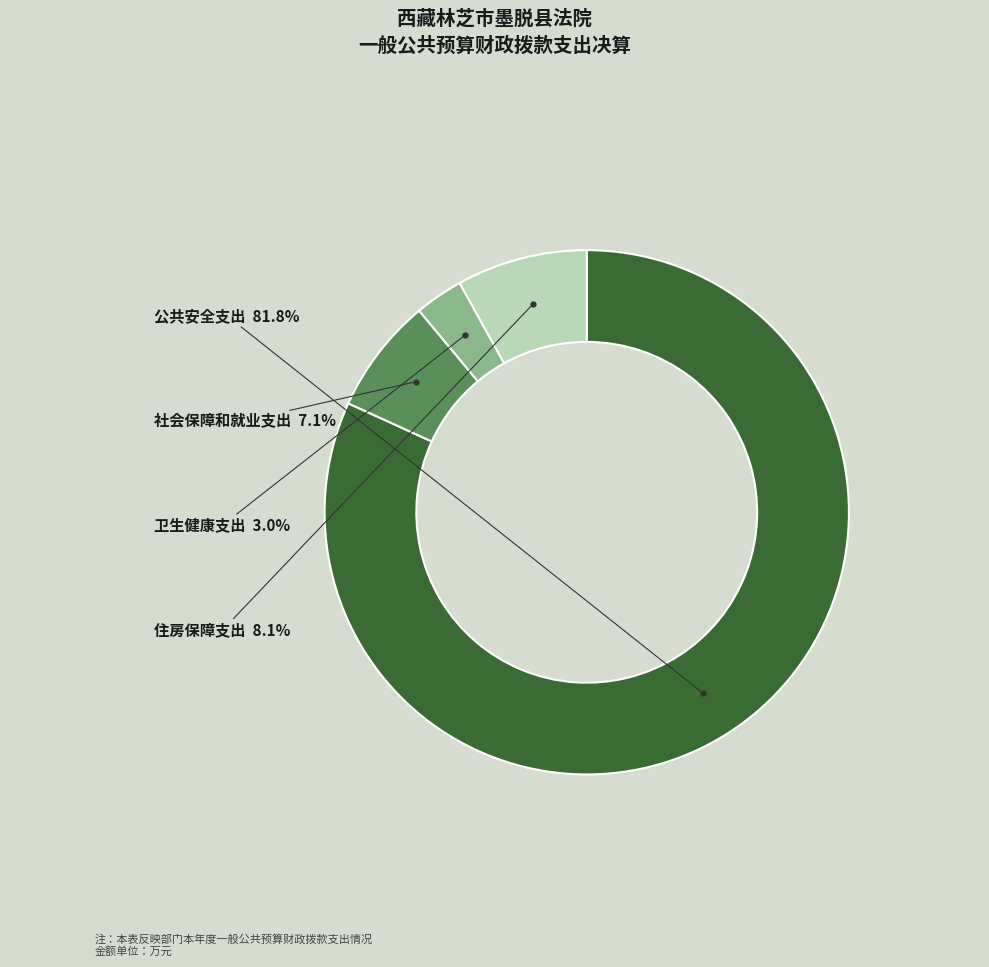

True or false: 卫生健康支出 accounts for 10% of the total.

False